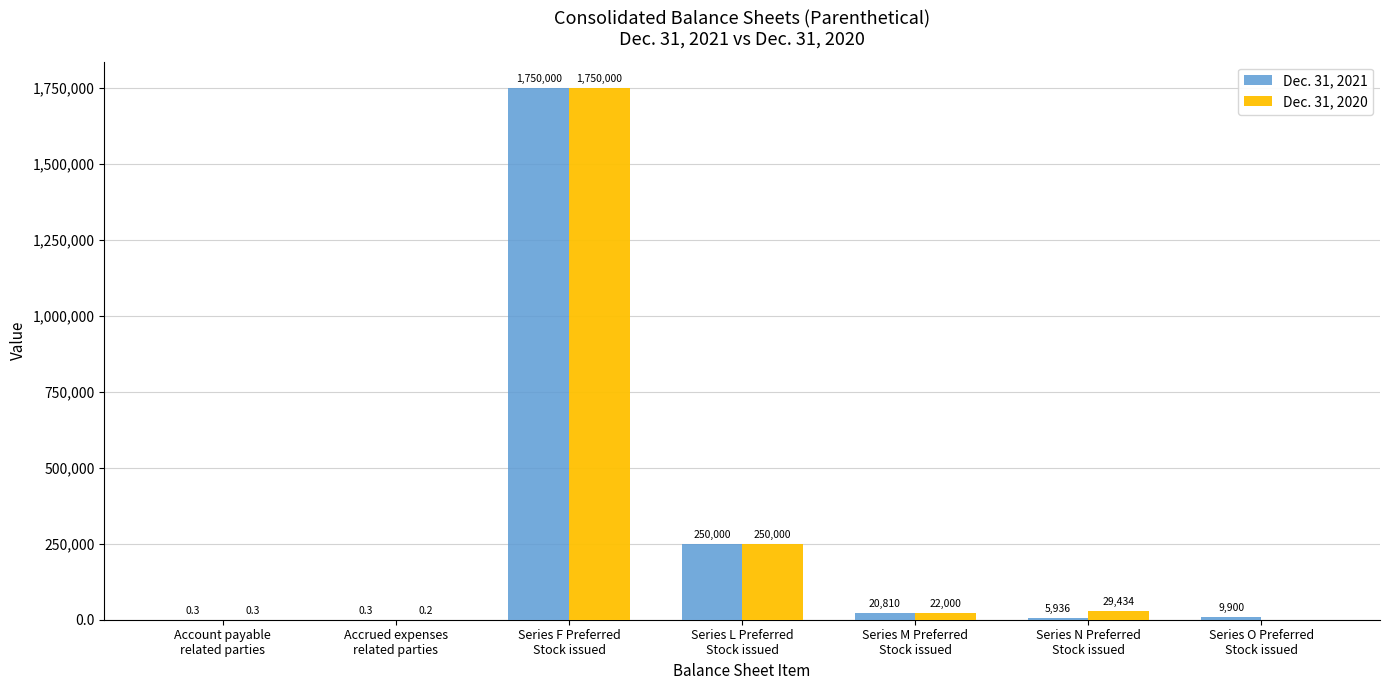

What is the greatest value displayed?

1750000.0